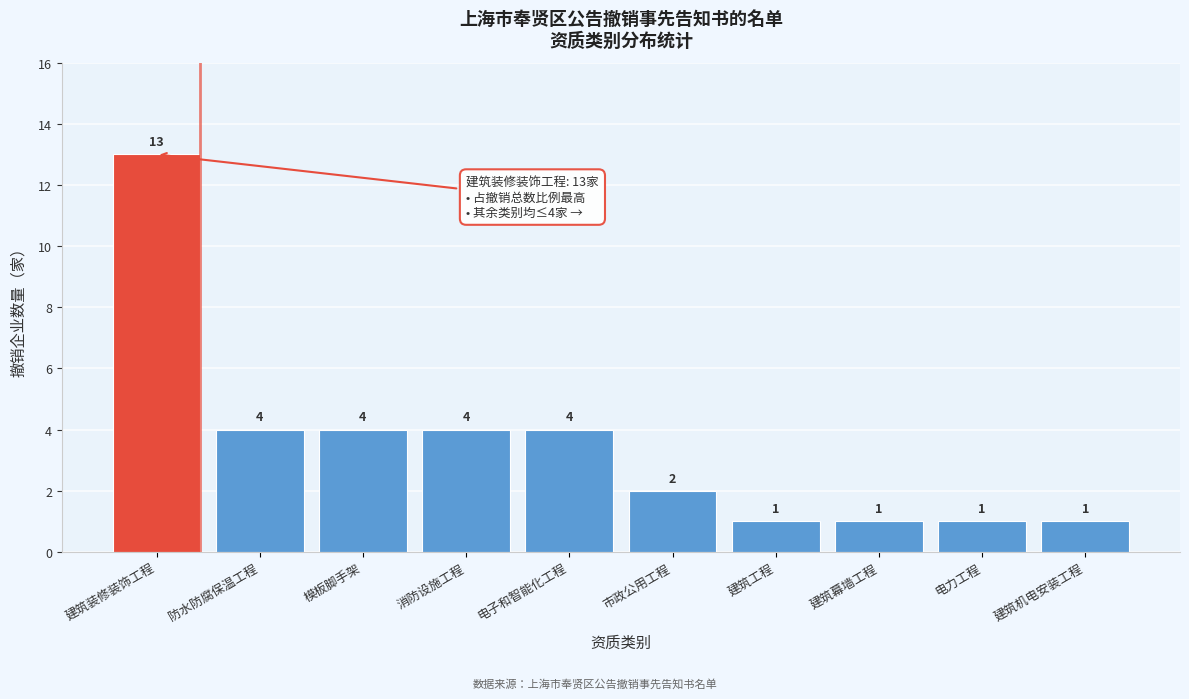

Reading right to left, transcribe all the data shown in this chart.

1	1	1	1	2	4	4	4	4	13